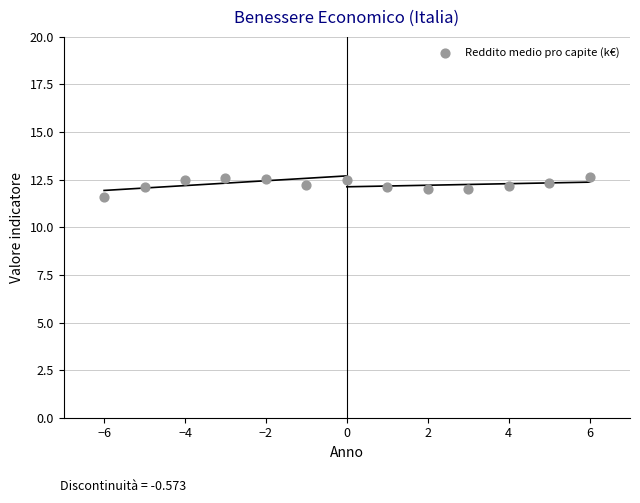

What is the range of Y values (max minus min)?

1.1